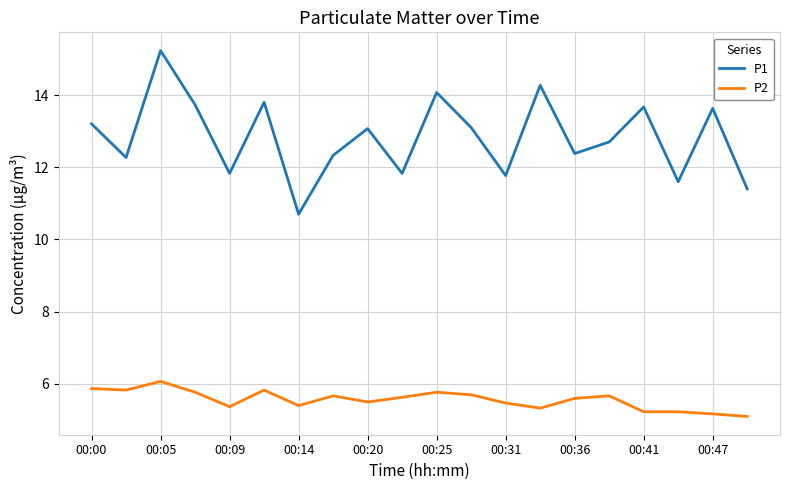

Does the chart have visible grid lines?

Yes